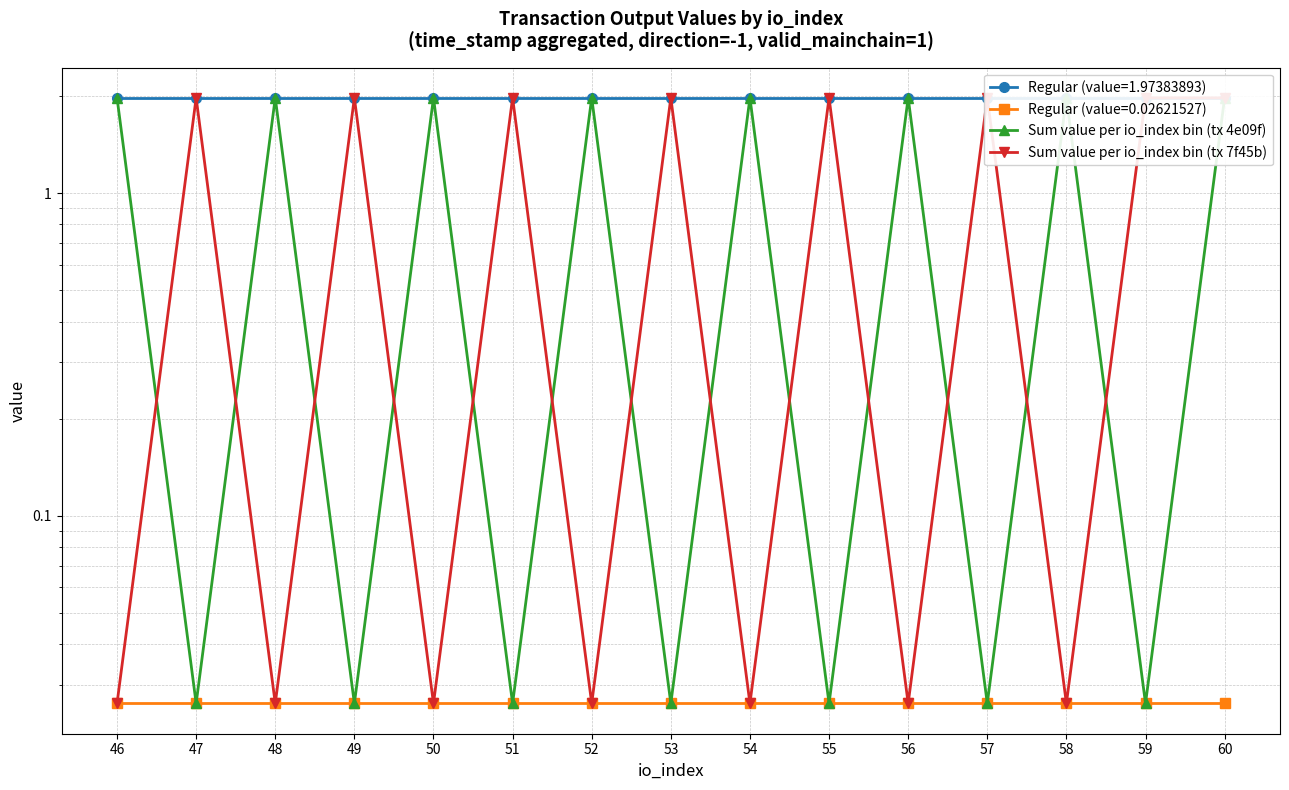

True or false: Sum value per io_index bin (tx 4e09f) has a value of 2.0 at 58.

True